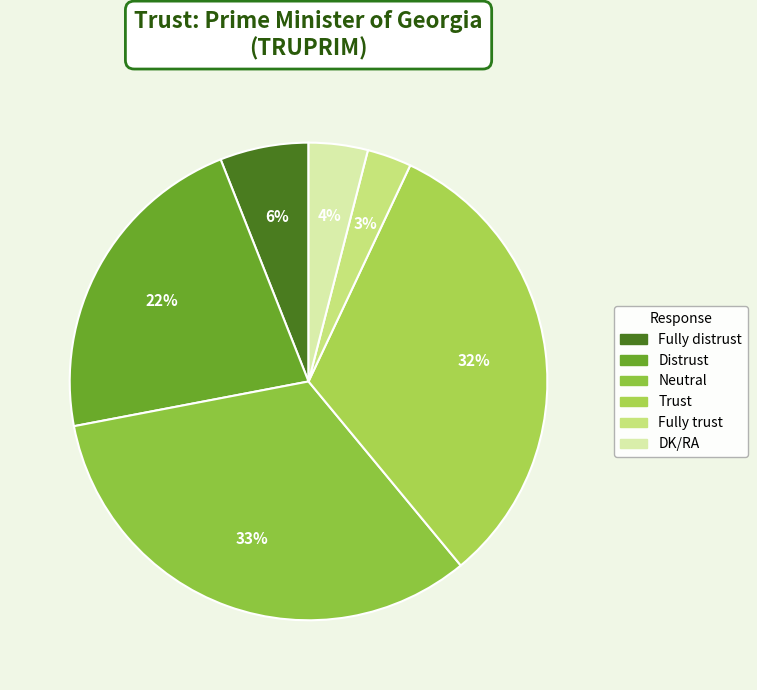

Which category has the biggest portion of the pie?

Neutral